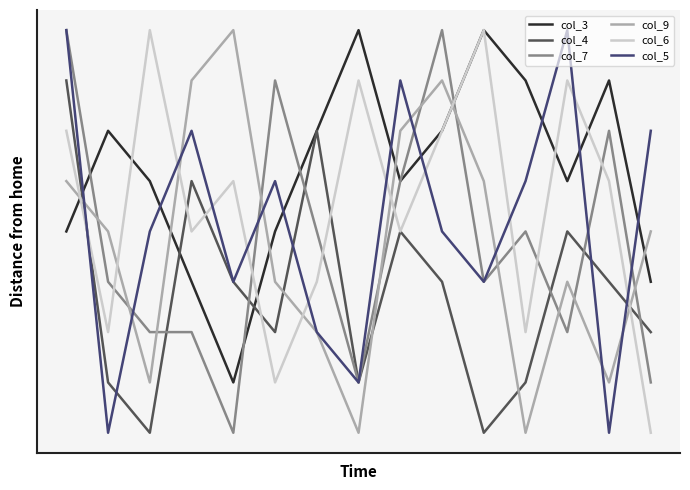

In col_4, how many points are higher than both neighbors (excluding endpoints)?

4